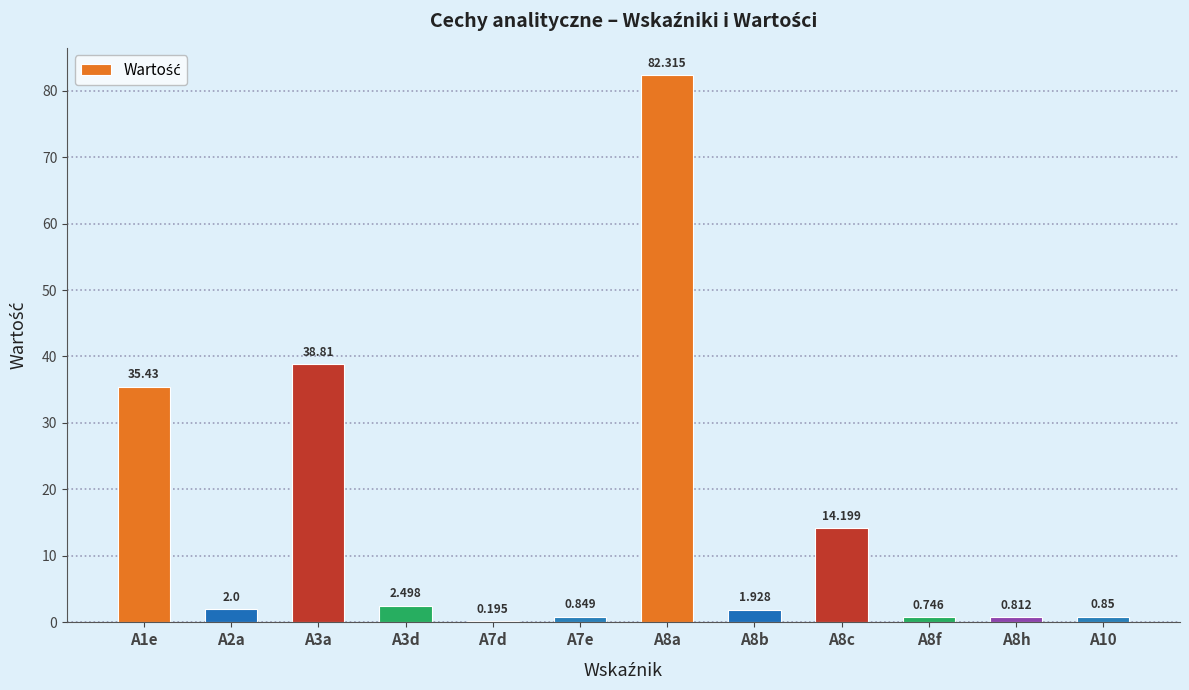

At which category does the chart reach its minimum across all series?

A7d